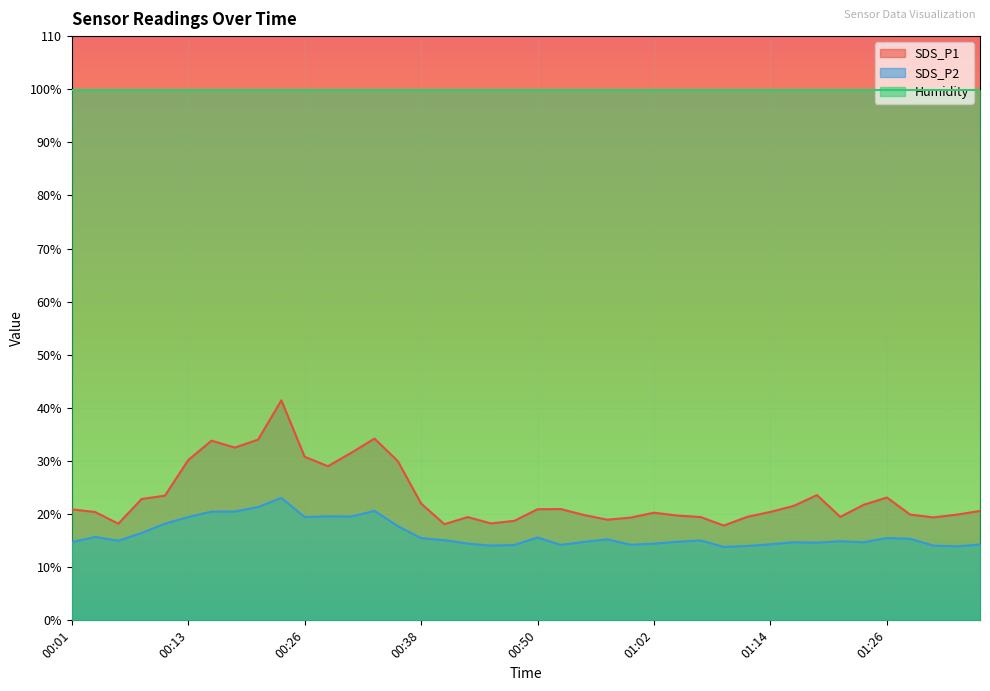

How many interior local peaks does the SDS_P2 series have?

10